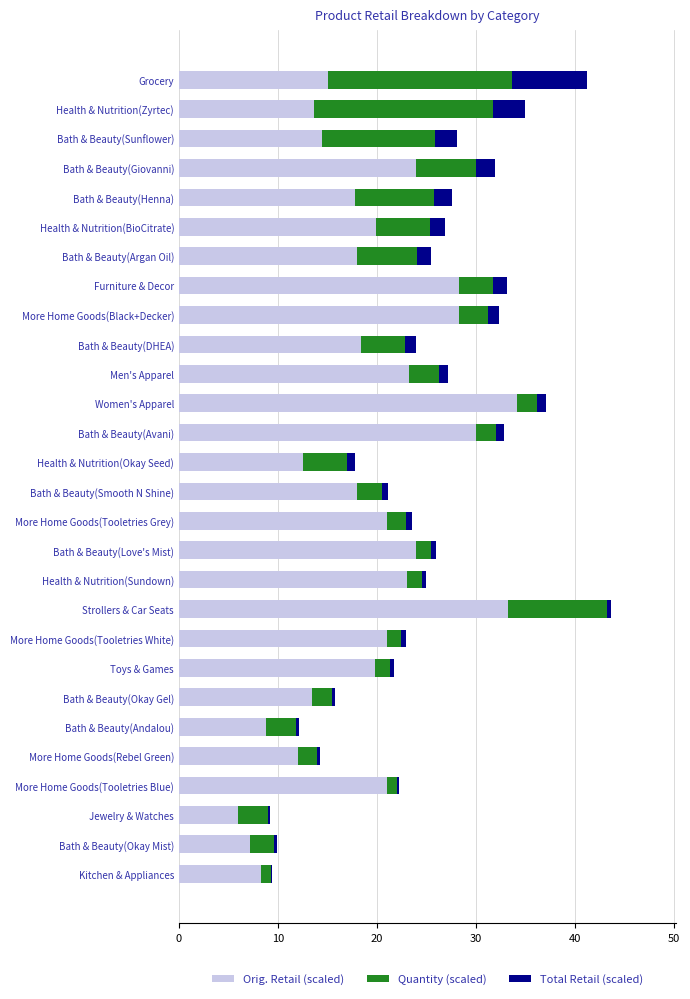

The value of Orig. Retail (scaled) at Bath & Beauty(Andalou) is 11.5. True or false?

False